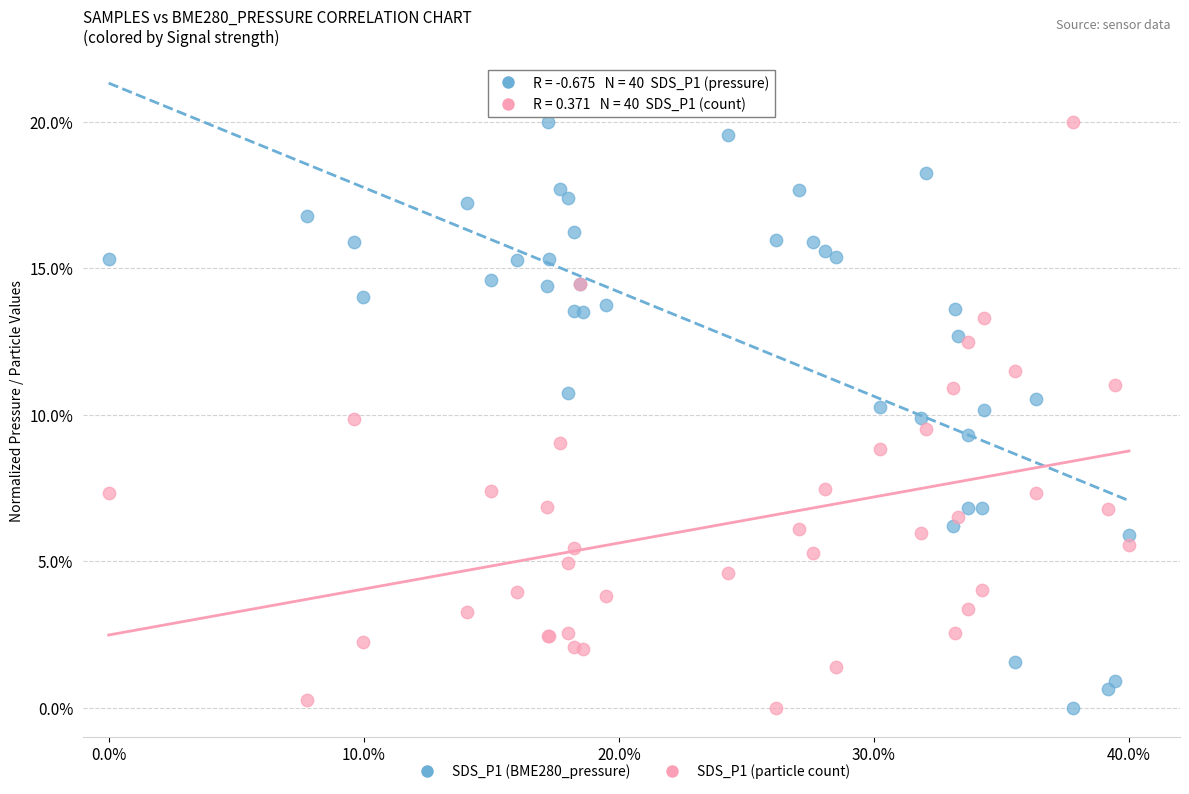

What are all the series names shown in the legend?

SDS_P1 (BME280_pressure), SDS_P1 (particle count)